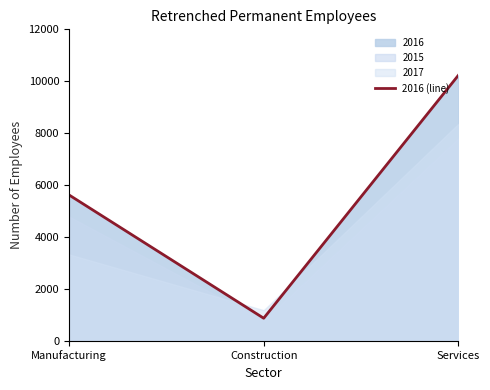

Between Construction and Manufacturing, which is larger?

Manufacturing